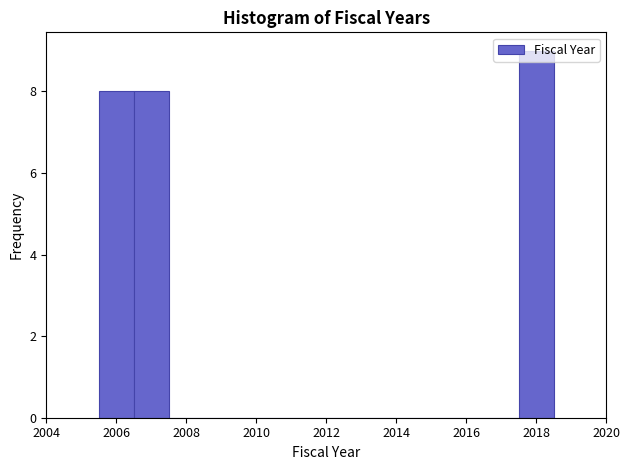

Reading left to right, transcribe this chart: for each bar, give the range it covers on the x-axis and its height. Neither the bar edges nor the heights are printed on the chart, so give them approximately, as read against the axes.

2005.5 to 2006.5: 8
2006.5 to 2007.5: 8
2007.5 to 2017.5: 0
2017.5 to 2018.5: 9